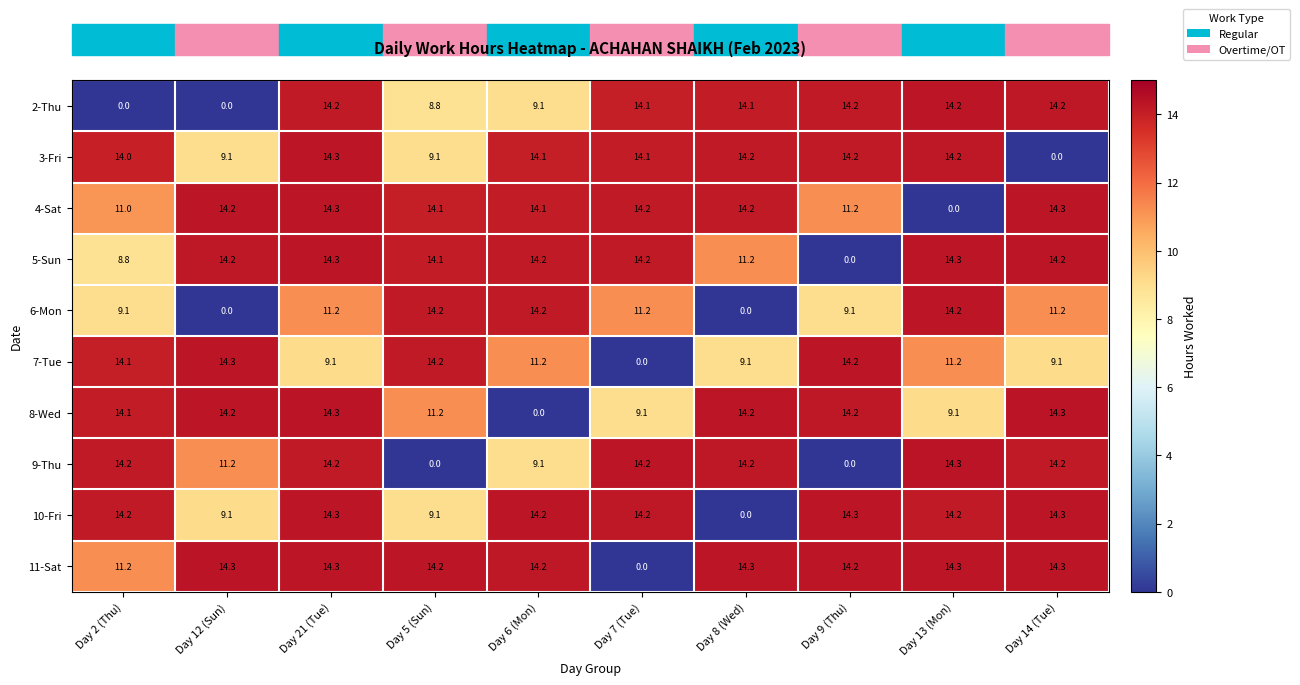

Which series has the largest total across all categories?

11-Sat